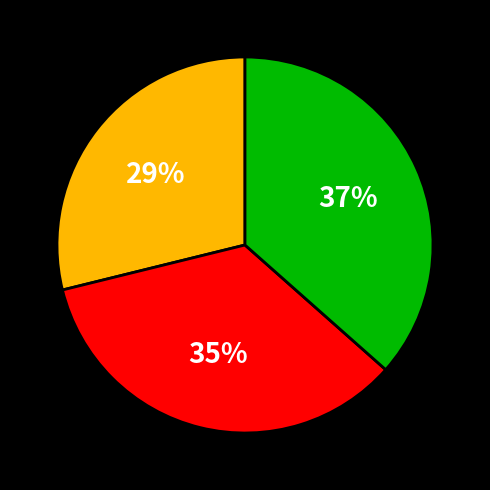

Is there a majority slice in this chart?

No